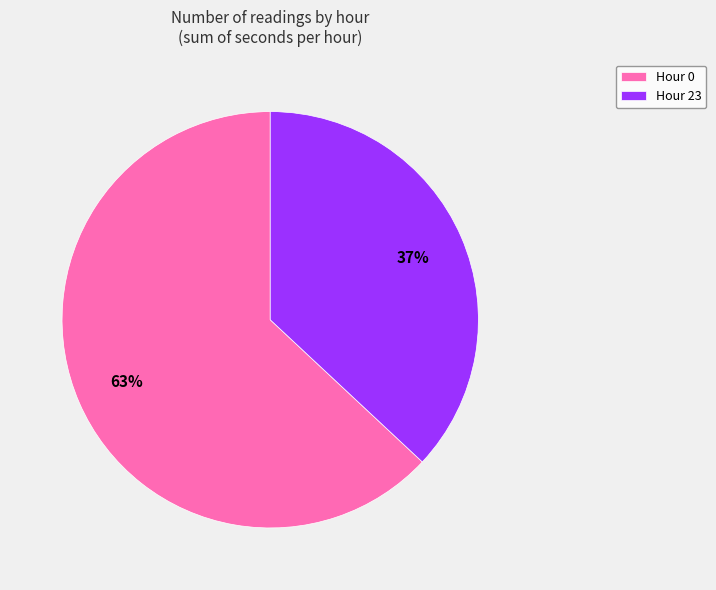

Is it true that Hour 0 is 78% of the pie?

False